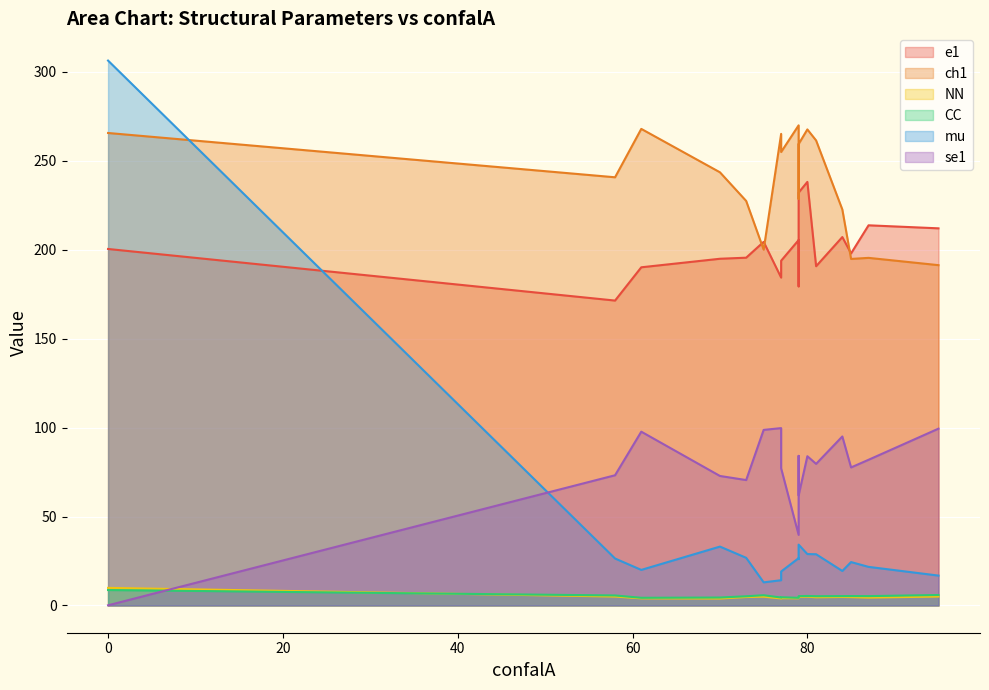

How many categories are shown in the chart?

17